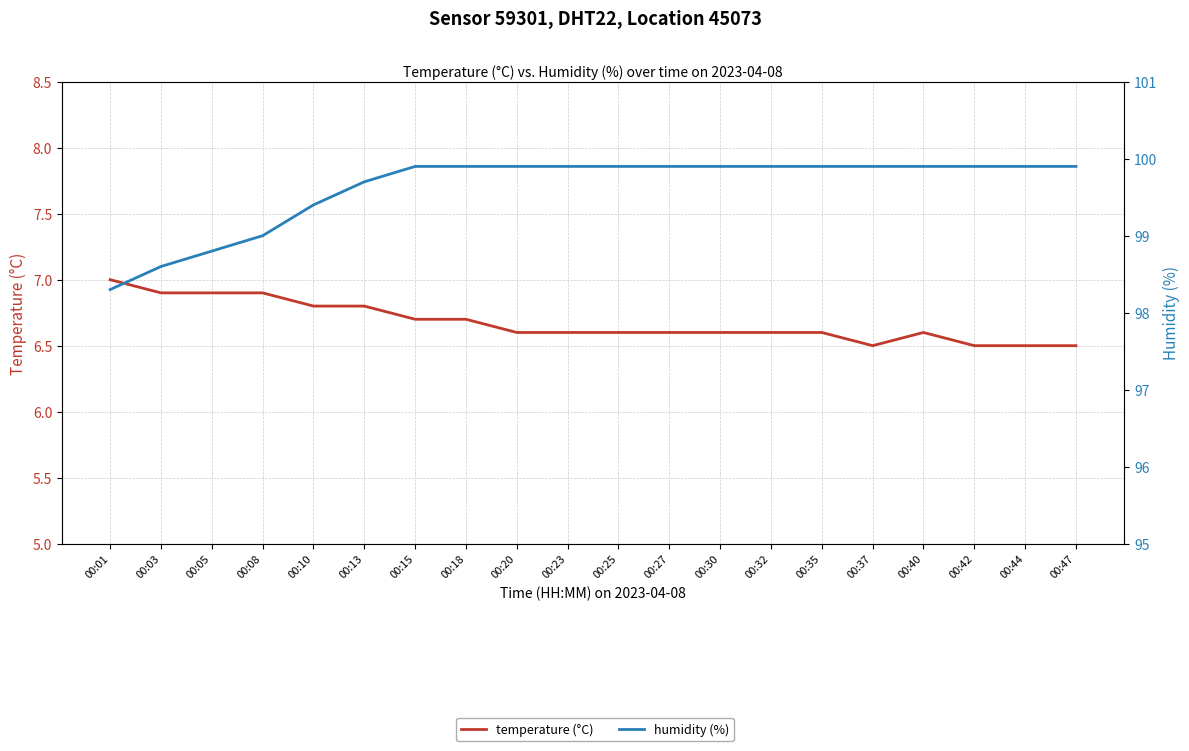

What value does the temperature (°C) series have at 00:47?

6.5